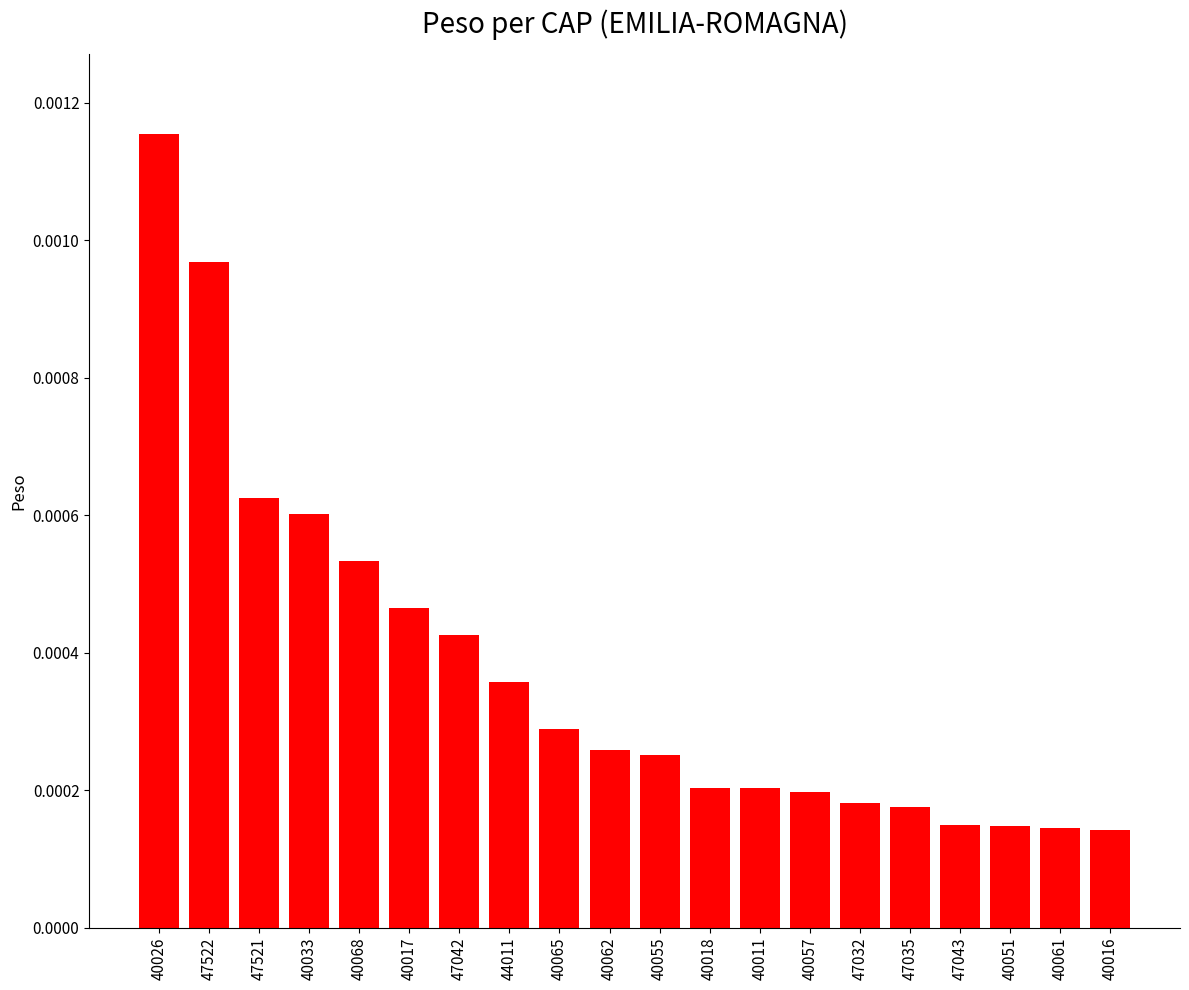

Which has a higher value, 40065 or 47035?

40065